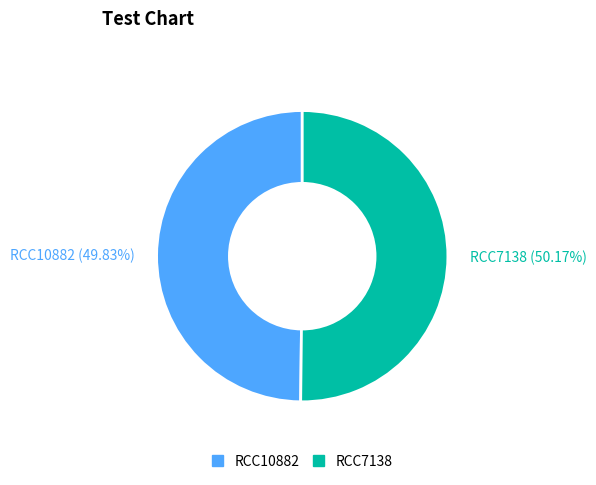

Approximately how many times larger is the value at RCC10882 compared to RCC7138?

1.0